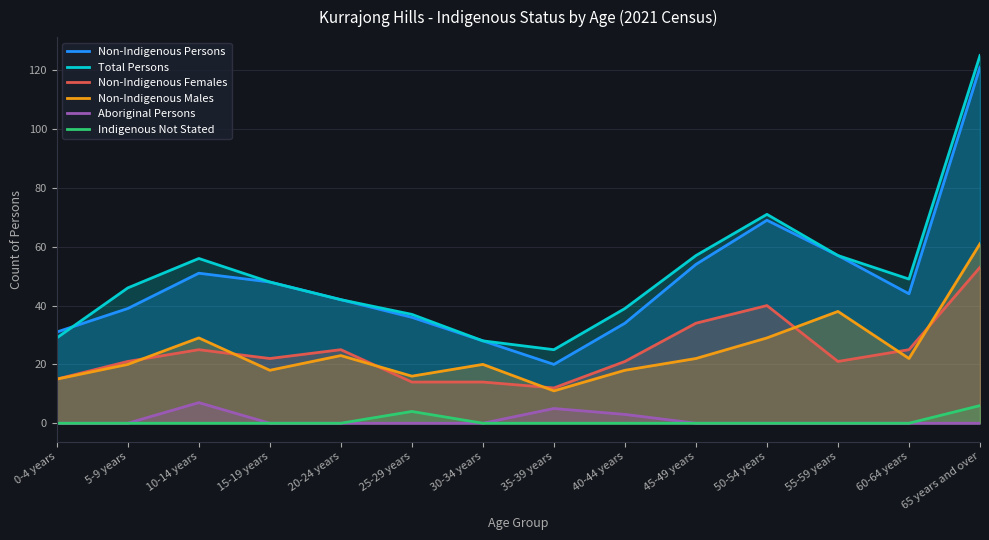

True or false: Indigenous Not Stated and Total Persons cross at least once.

False